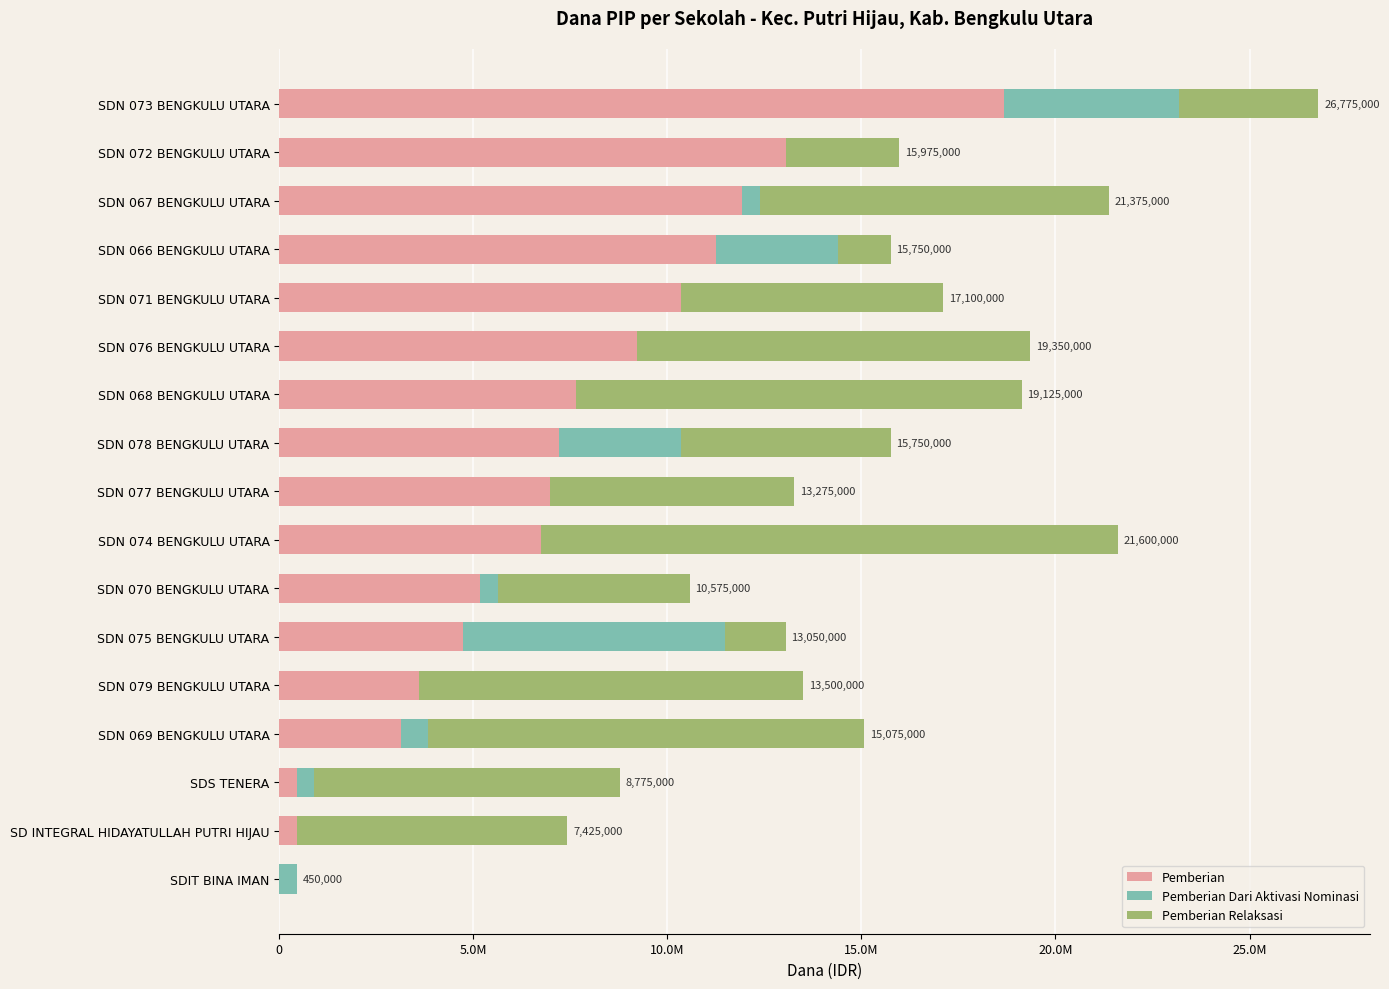

What are all the series names shown in the legend?

Pemberian, Pemberian Dari Aktivasi Nominasi, Pemberian Relaksasi